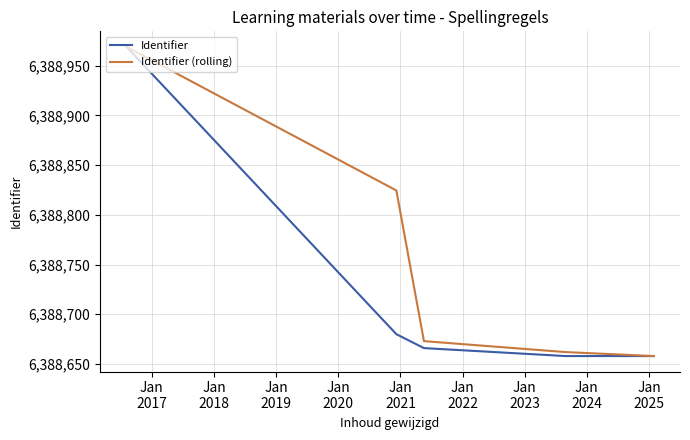

Count the number of data series in this chart.

2